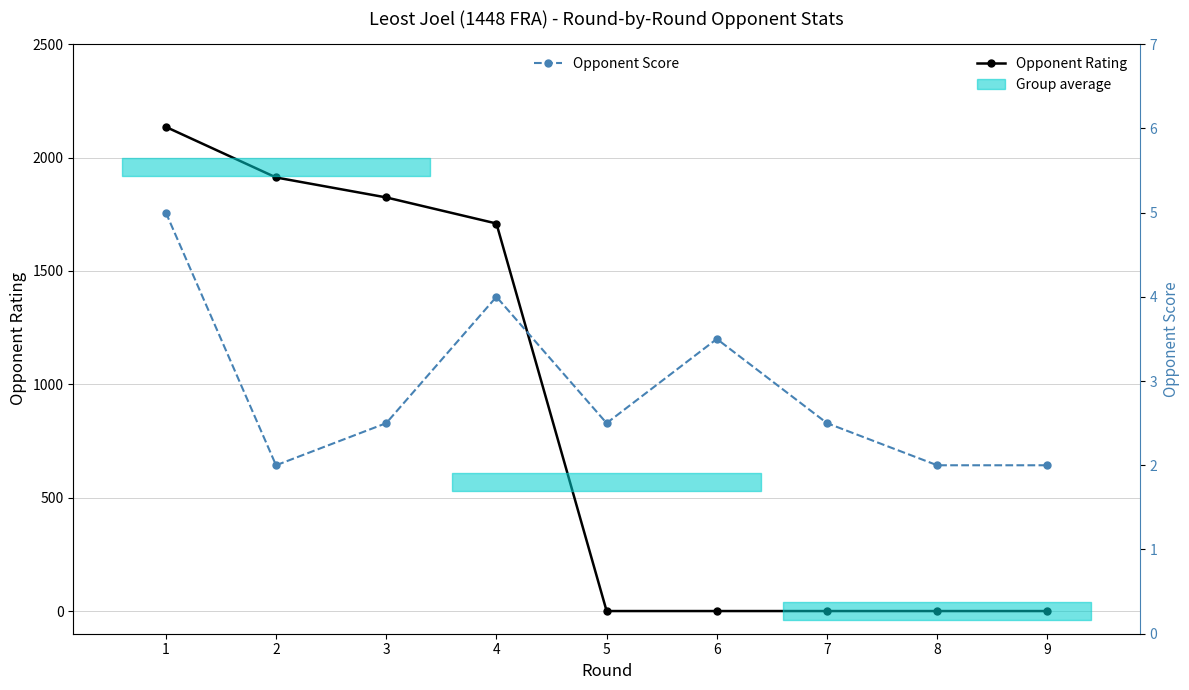

At which category is the sum across all series the highest?

1